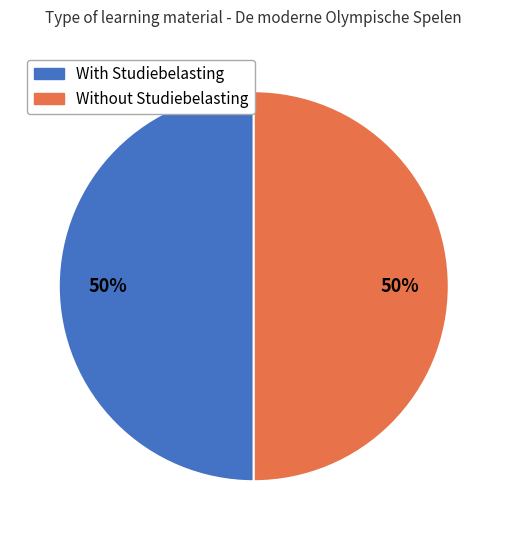

To the nearest percent, what is the average slice percentage?

50%